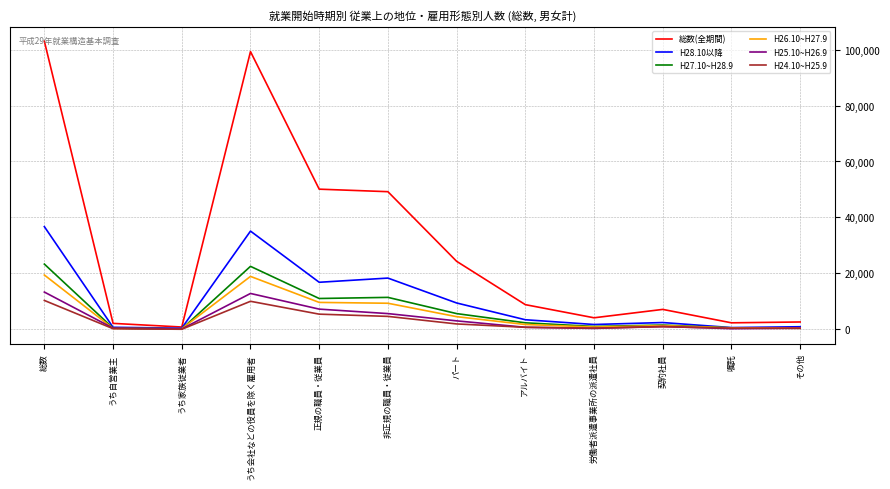

What is the lowest value of the H28.10以降 series?

400